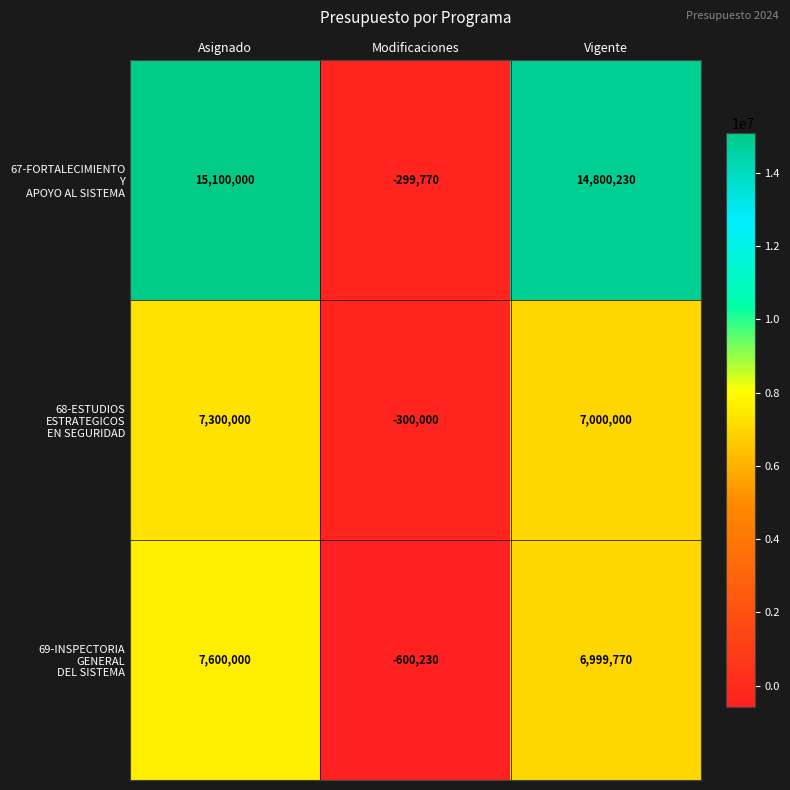

What is the spread (max minus min) of values at Modificaciones?

300460